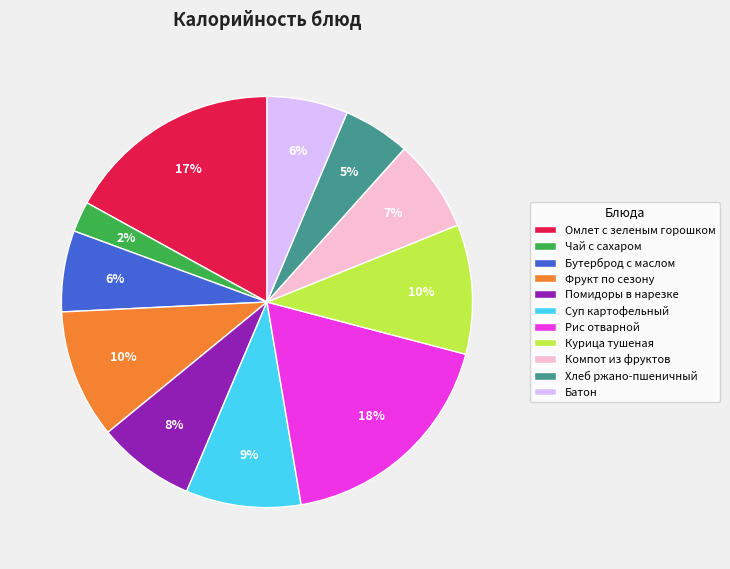

Count the number of slices in the pie.

11